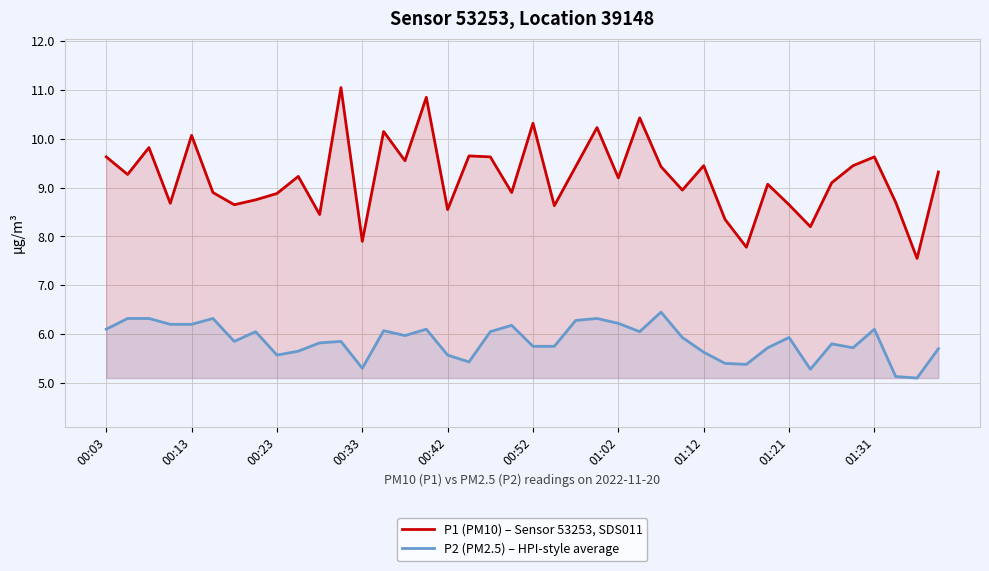

How many data points does each series have?

40